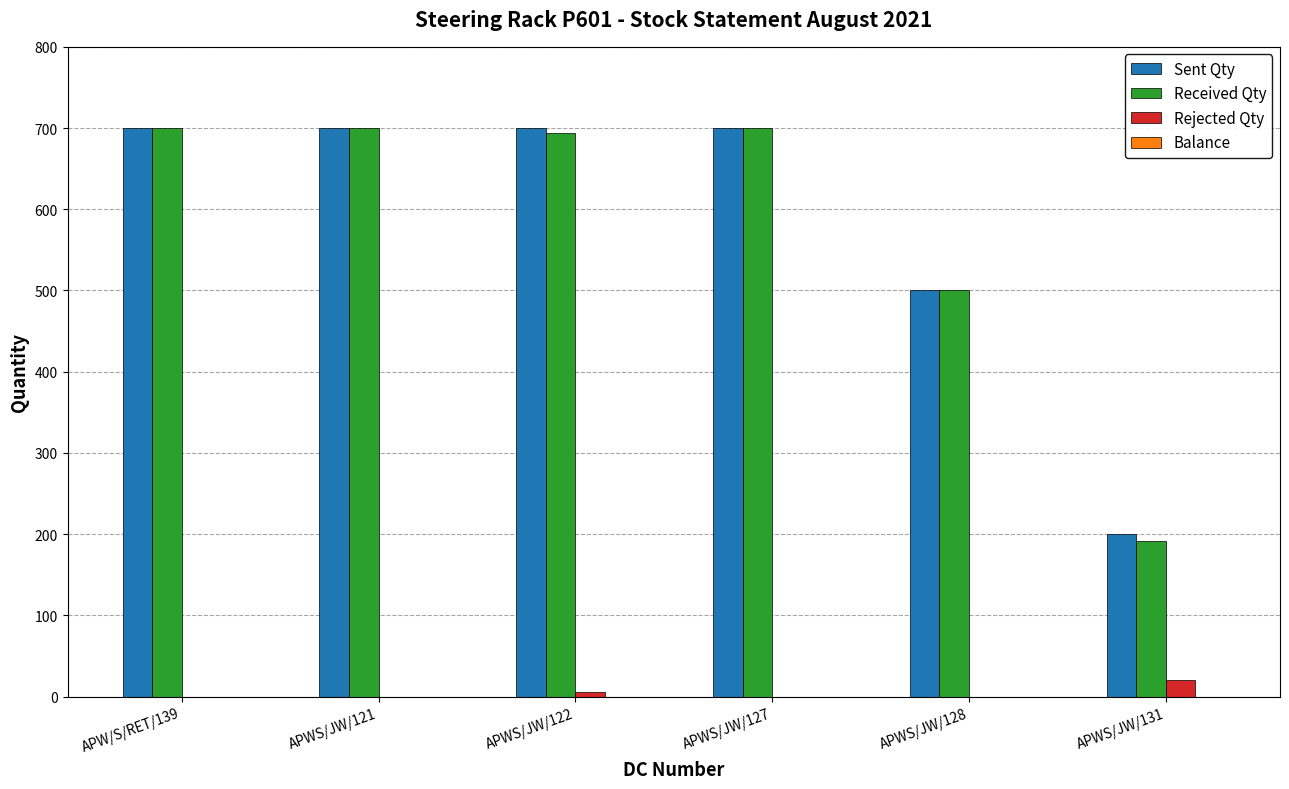

What is the total value across all series at APWS/JW/131?

411